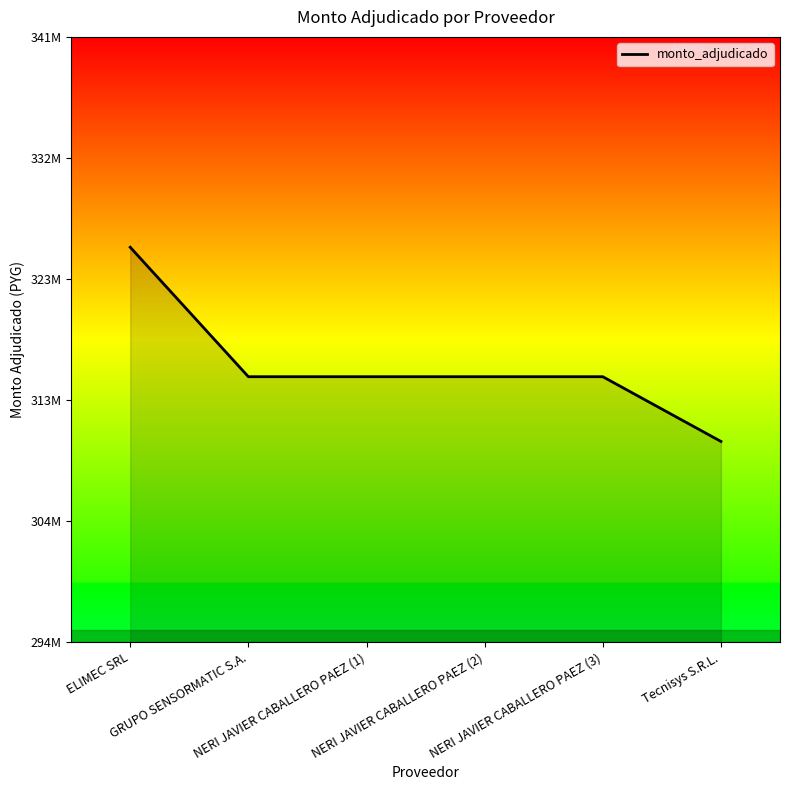

Rank the categories by value from highest to lowest.

ELIMEC SRL, GRUPO SENSORMATIC S.A., NERI JAVIER CABALLERO PAEZ (1), NERI JAVIER CABALLERO PAEZ (2), NERI JAVIER CABALLERO PAEZ (3), Tecnisys S.R.L.